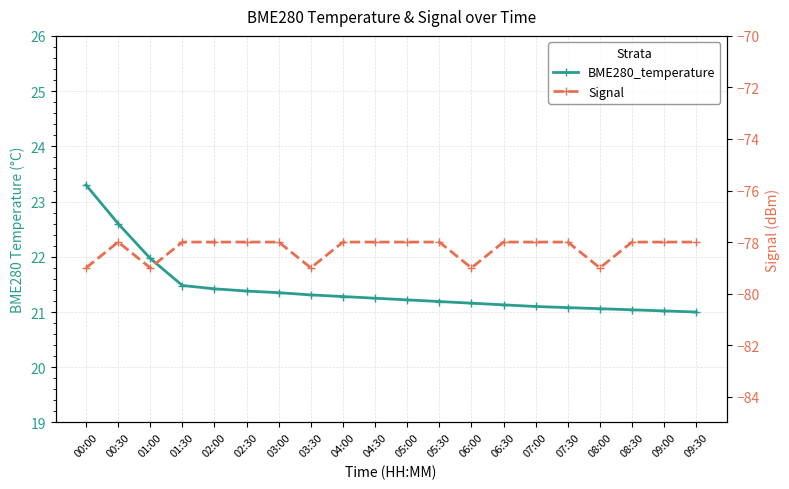

What is the approximate value of BME280_temperature at 07:30?

21.1